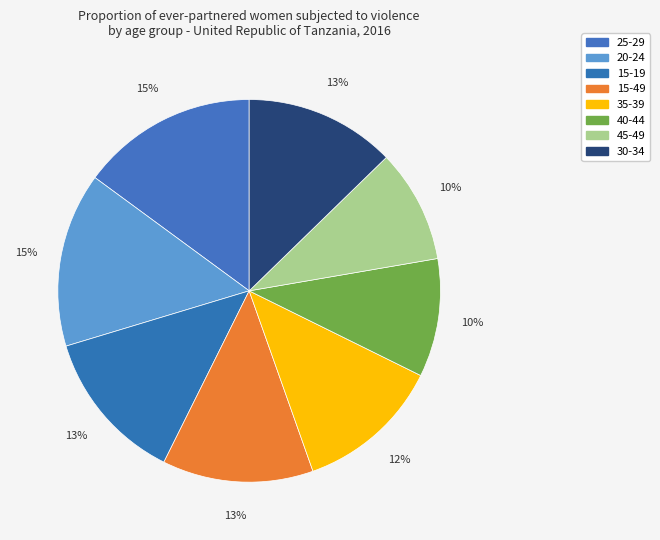

Between 40-44 and 35-39, which is larger?

35-39